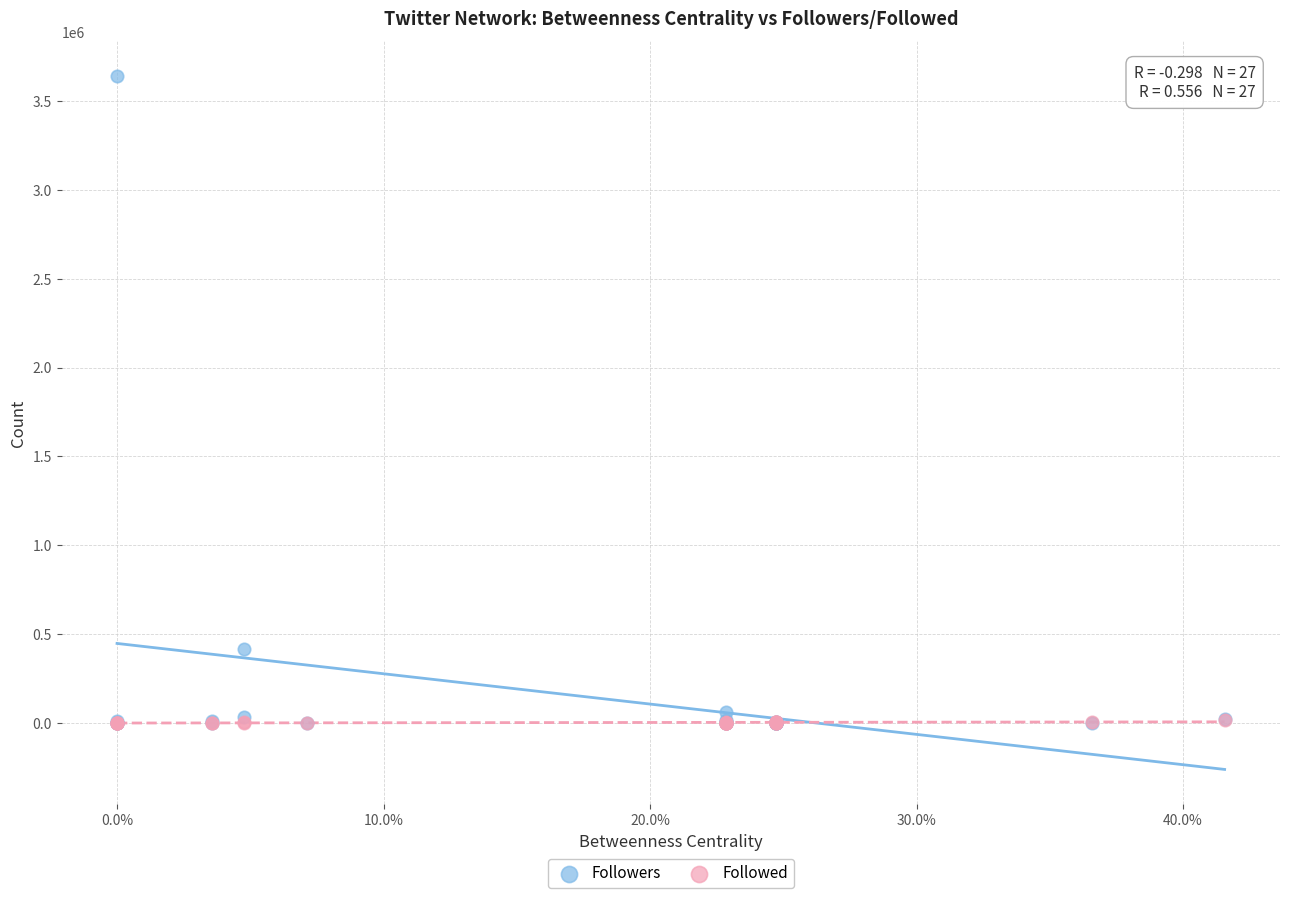

Which series has the largest Y range (max minus min)?

Followers